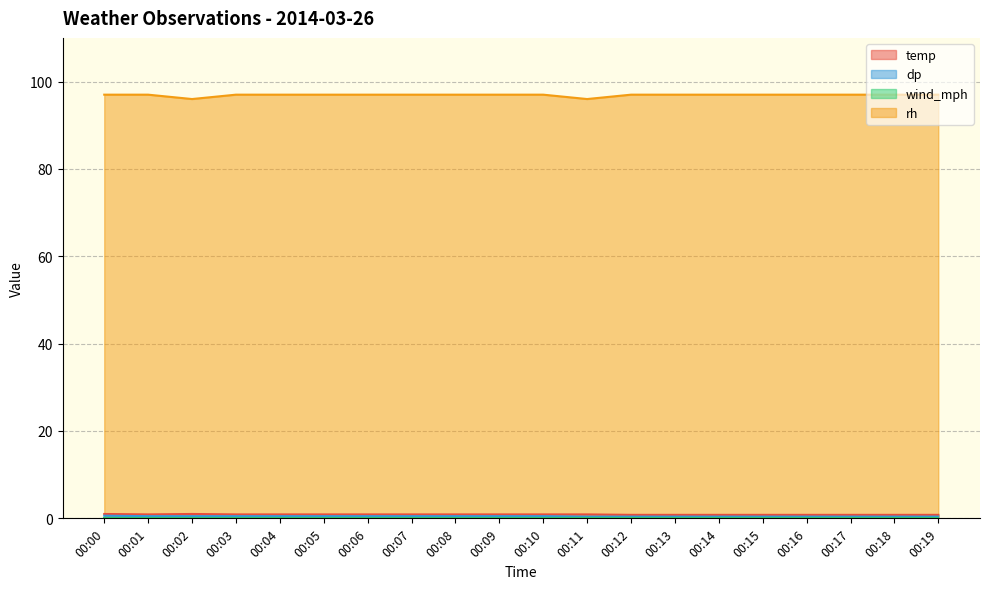

Is the value of rh at 00:10 greater than the value of dp at 00:16?

Yes